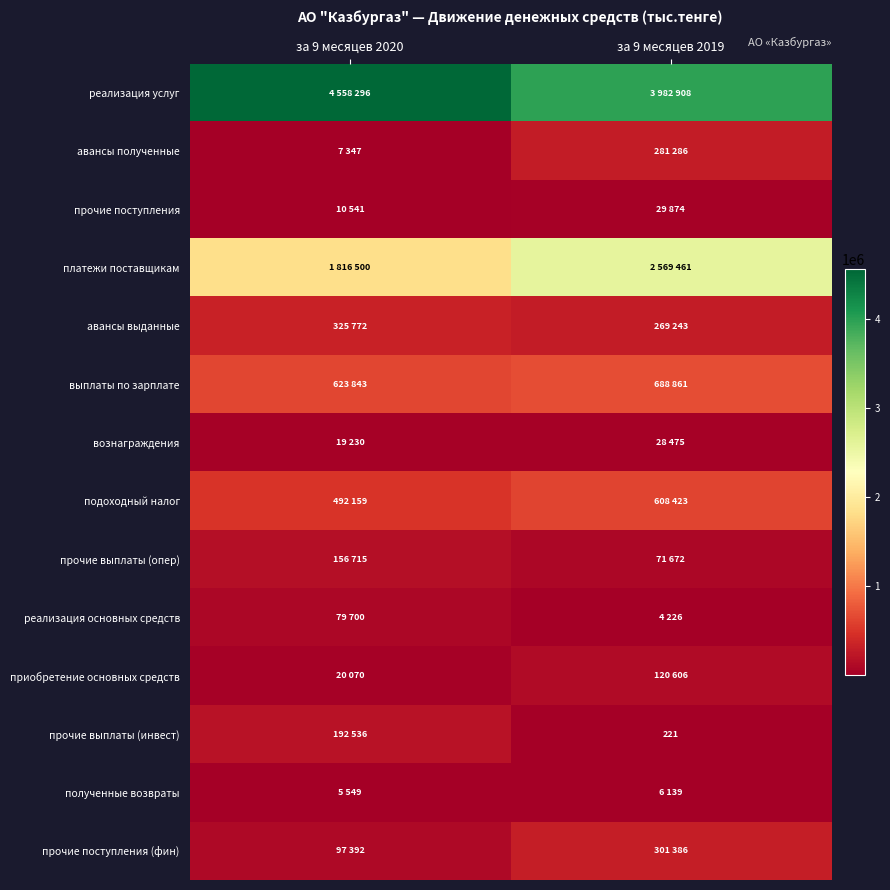

What is the difference between the maximum and minimum values in the платежи поставщикам series?

752961